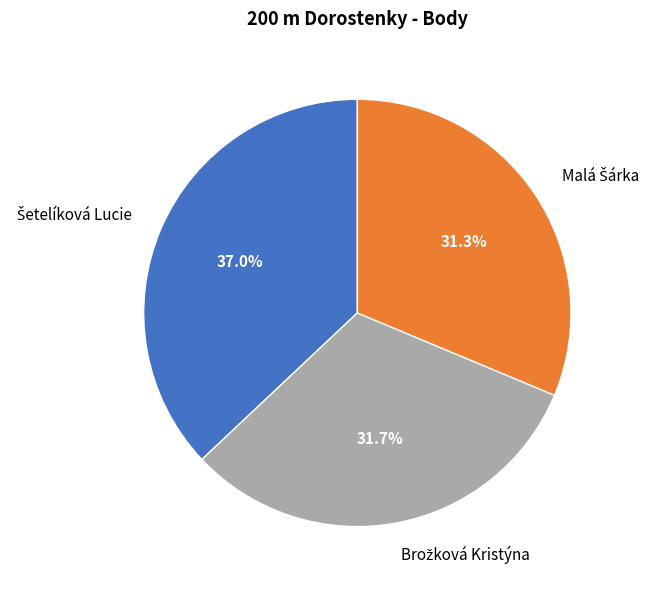

Is there a majority slice in this chart?

No